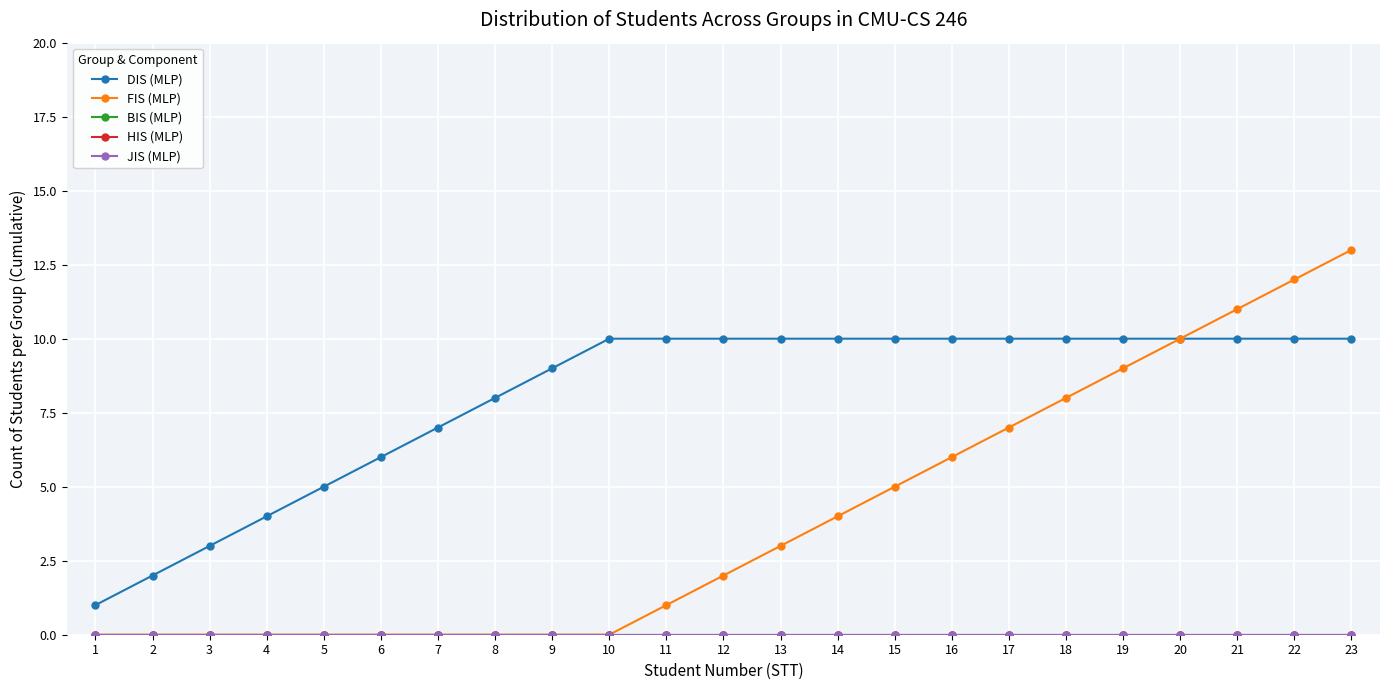

The JIS (MLP) series shows 0 at 12. True or false?

True